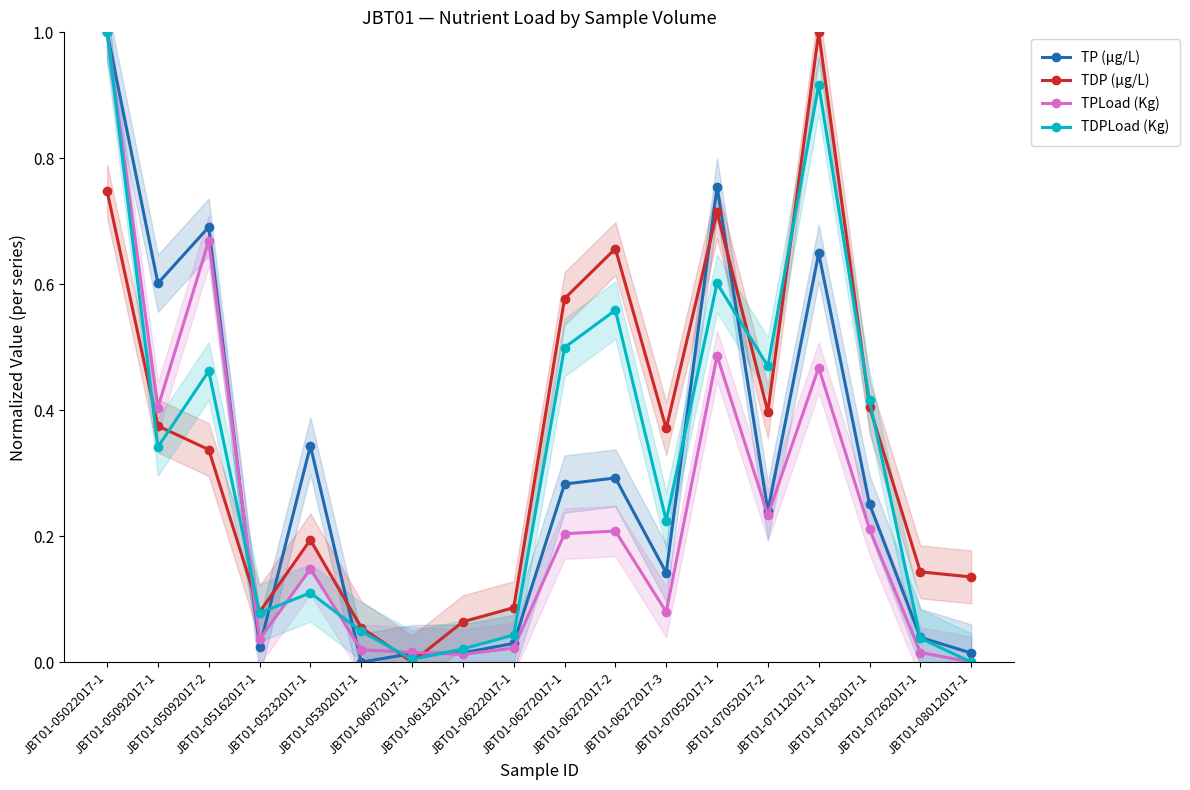

True or false: TDPLoad (Kg) has a value of 0.1 at JBT01-07262017-1.

False